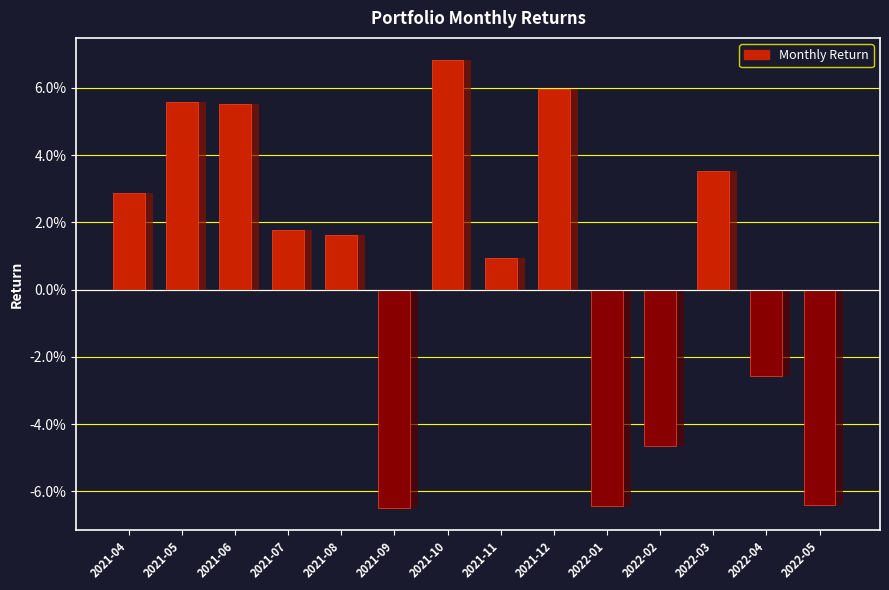

Reading left to right, extract all data points from this chart.

0.0	0.1	0.1	0.0	0.0	-0.1	0.1	0.0	0.1	-0.1	-0.0	0.0	-0.0	-0.1